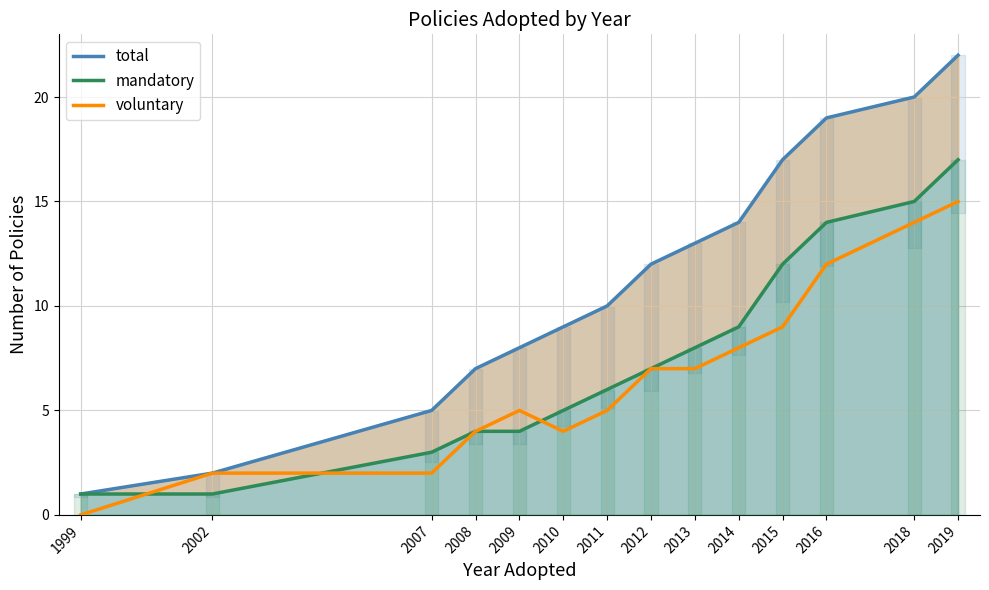

True or false: mandatory has more than 0 interior local peaks.

False